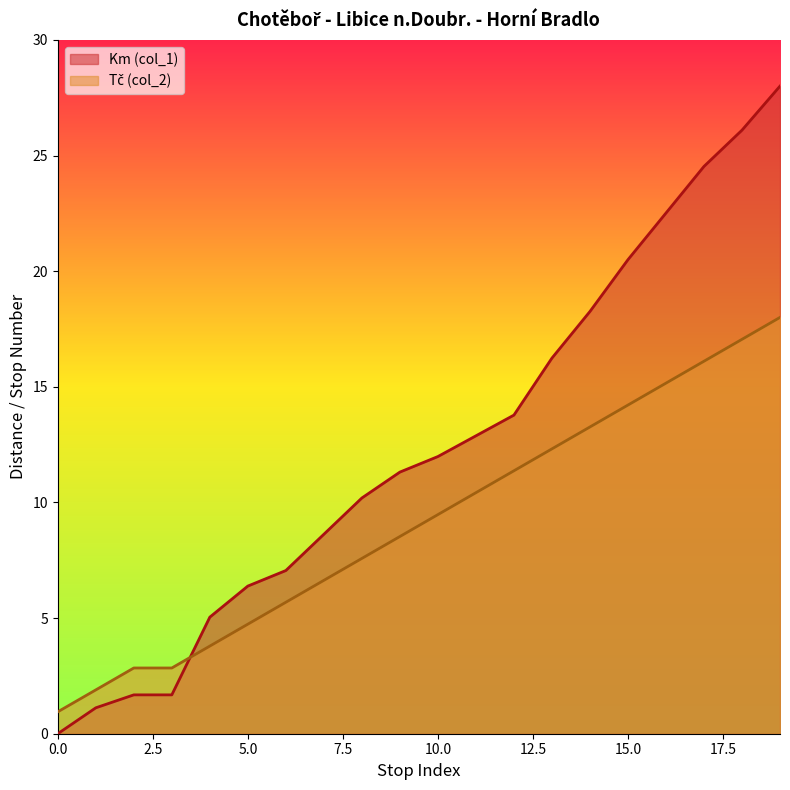

What is the value of the Km (col_1) point at the 2nd from the left?

1.1